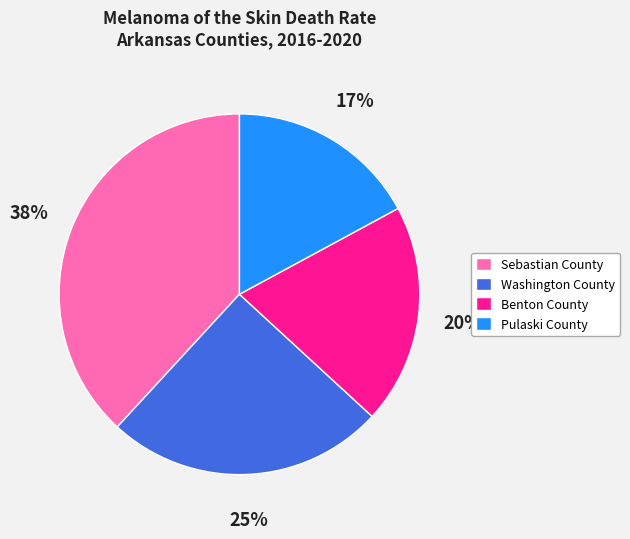

To the nearest percent, what is the combined percentage of Sebastian County and Washington County?

63%